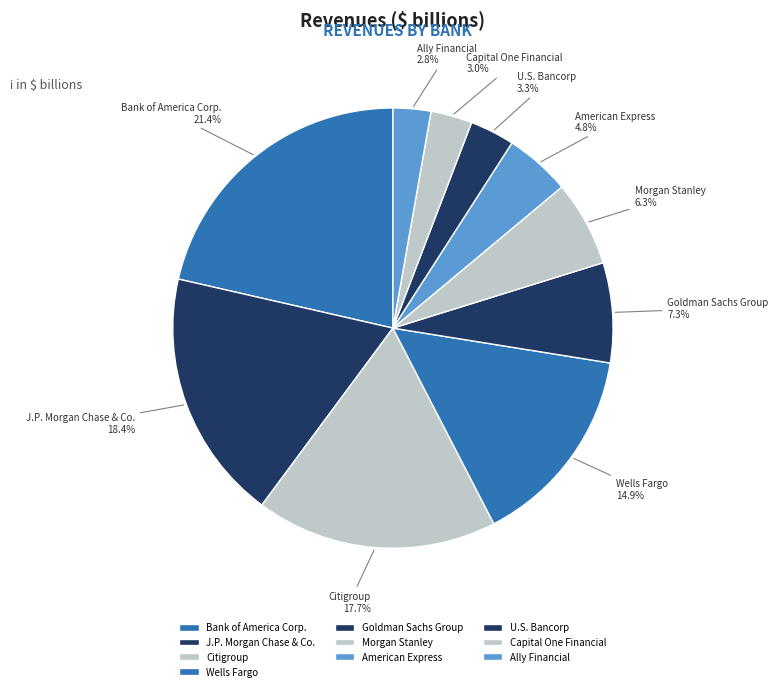

Does Bank of America Corp. represent more than half of the total?

No